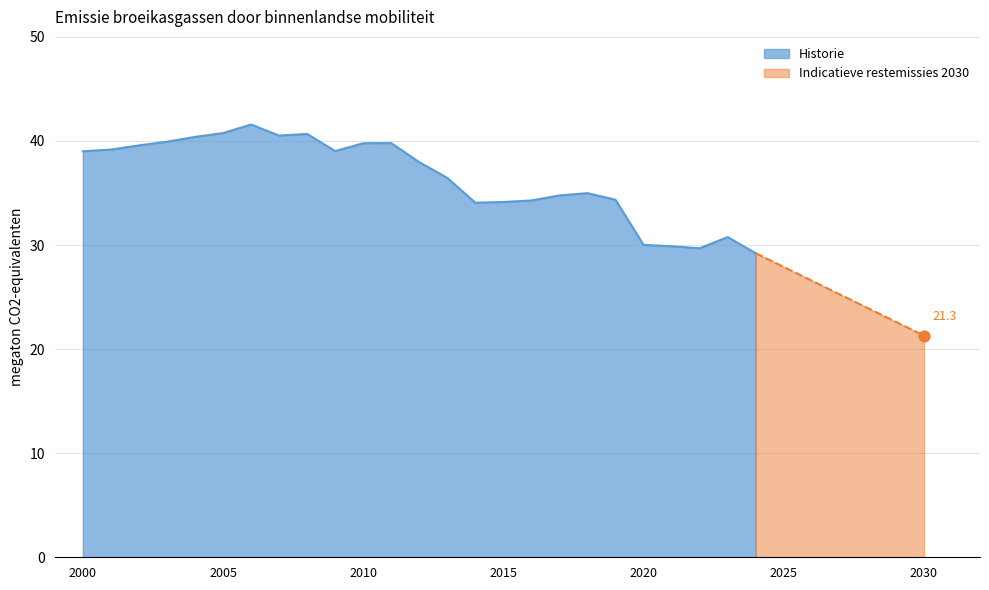

True or false: Historie has a value of 63.6 at 2010.

False